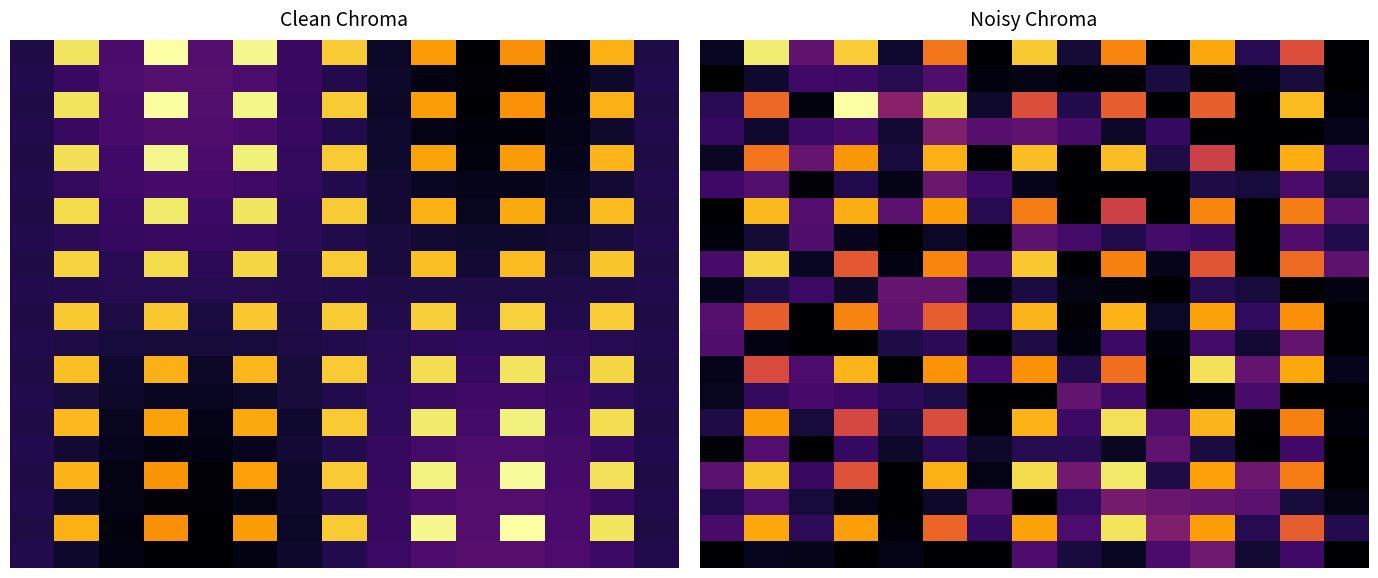

What is the total value across all series at 10?

268.1